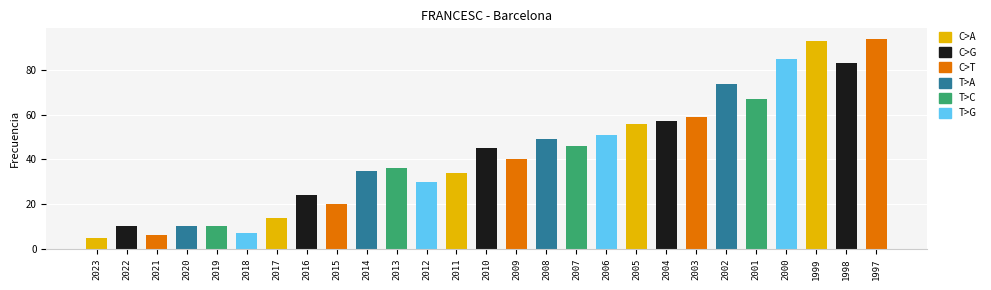

Where is the data nearest to the value 49?

2008